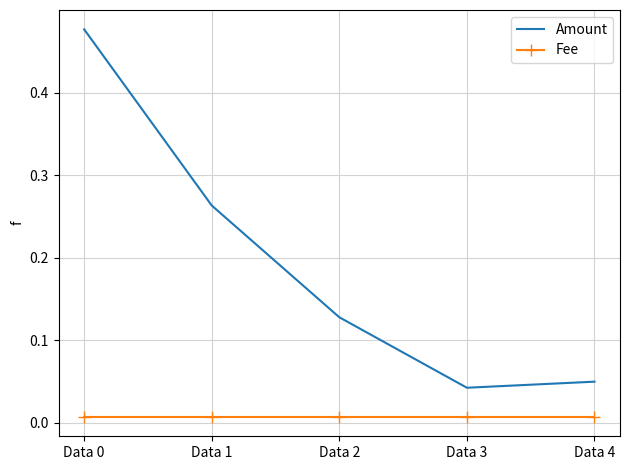

Which series has the widest spread of values?

Amount